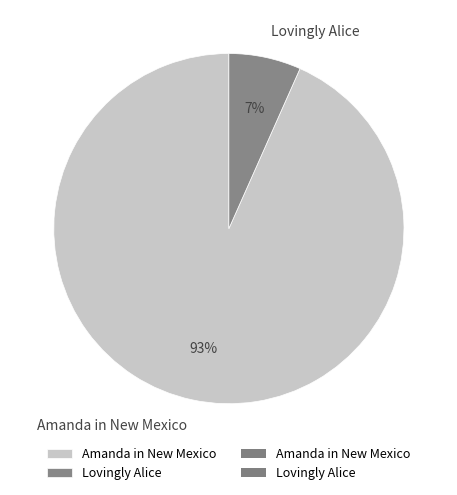

Which category has the smallest portion of the pie?

Lovingly Alice